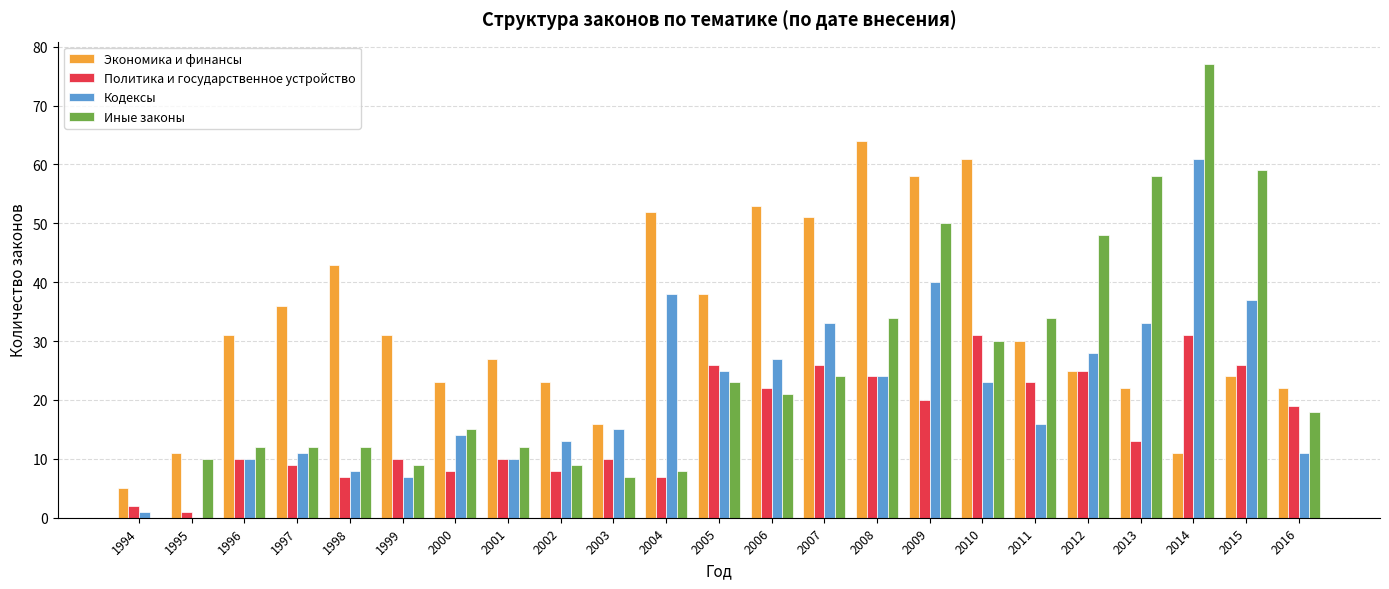

Reading left to right, list all the values displayed in this chart.

Экономика и финансы: 1994=5	1995=11	1996=31	1997=36	1998=43	1999=31	2000=23	2001=27	2002=23	2003=16	2004=52	2005=38	2006=53	2007=51	2008=64	2009=58	2010=61	2011=30	2012=25	2013=22	2014=11	2015=24	2016=22
Политика и государственное устройство: 1994=2	1995=1	1996=10	1997=9	1998=7	1999=10	2000=8	2001=10	2002=8	2003=10	2004=7	2005=26	2006=22	2007=26	2008=24	2009=20	2010=31	2011=23	2012=25	2013=13	2014=31	2015=26	2016=19
Кодексы: 1994=1	1995=0	1996=10	1997=11	1998=8	1999=7	2000=14	2001=10	2002=13	2003=15	2004=38	2005=25	2006=27	2007=33	2008=24	2009=40	2010=23	2011=16	2012=28	2013=33	2014=61	2015=37	2016=11
Иные законы: 1994=0	1995=10	1996=12	1997=12	1998=12	1999=9	2000=15	2001=12	2002=9	2003=7	2004=8	2005=23	2006=21	2007=24	2008=34	2009=50	2010=30	2011=34	2012=48	2013=58	2014=77	2015=59	2016=18